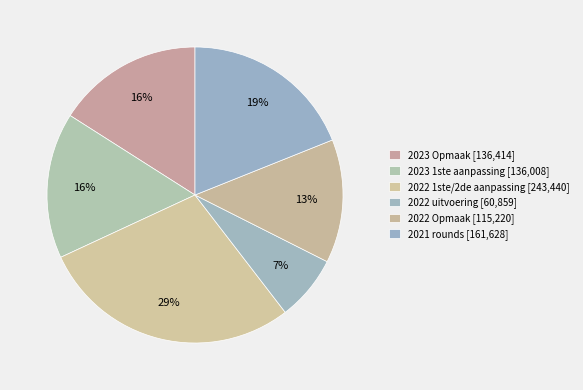

Count the number of slices in the pie.

6